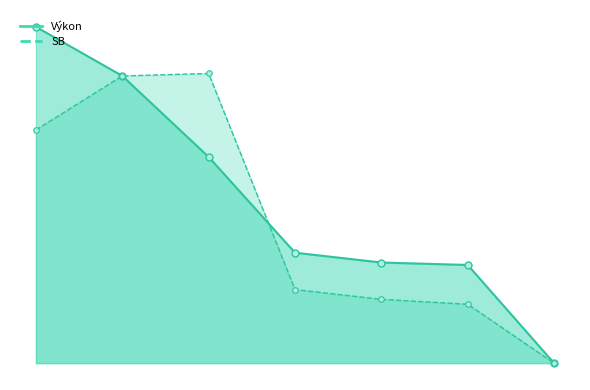

At Musialová, list the series in order from largest to smallest.

Výkon, SB